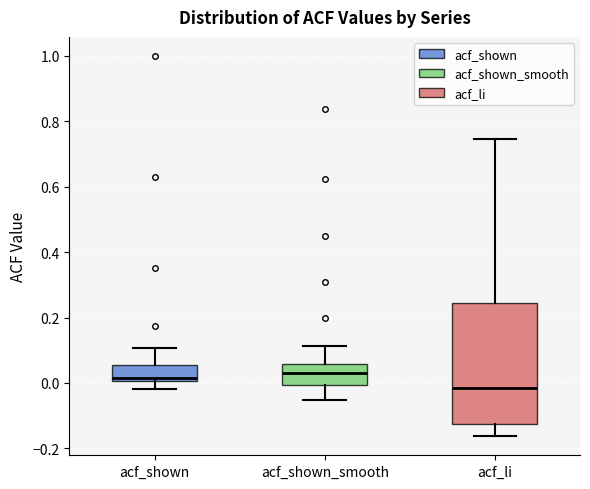

Which box is the tallest, from its lower edge to its upper edge?

acf_li